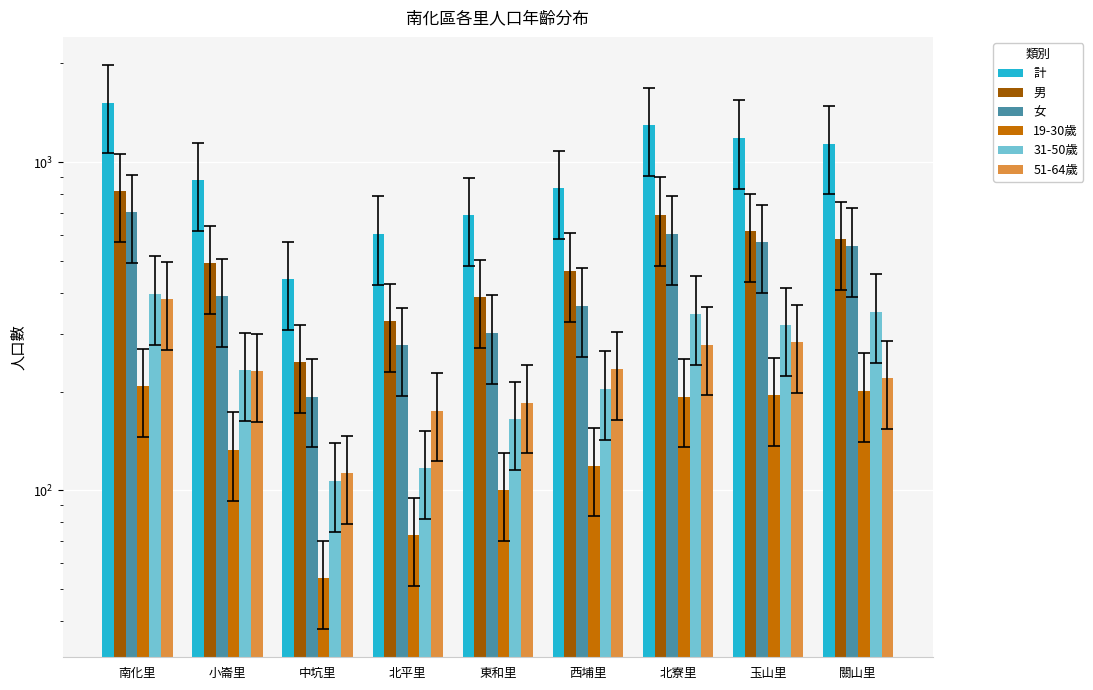

What is the value of the 計 bar at the 4th from the left?

605